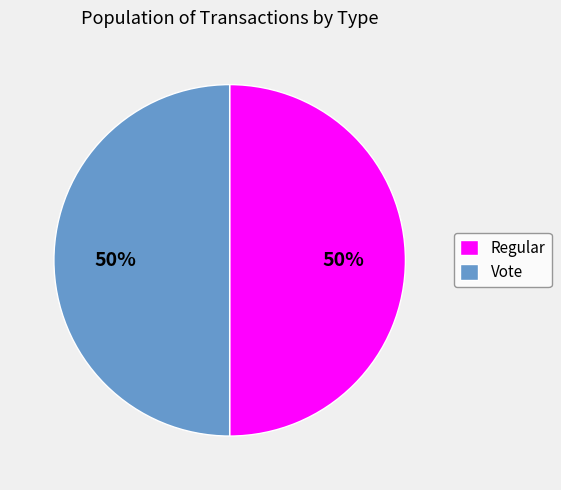

To the nearest percent, what is the average slice percentage?

50%